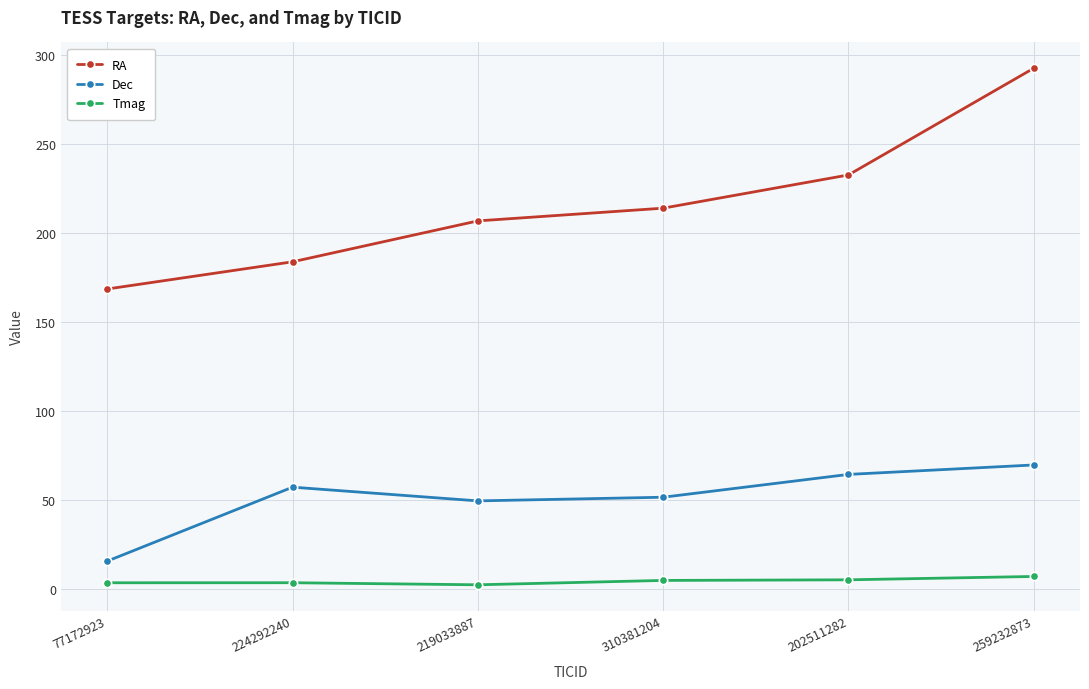

What is the label of the 4th point from the right?

219033887